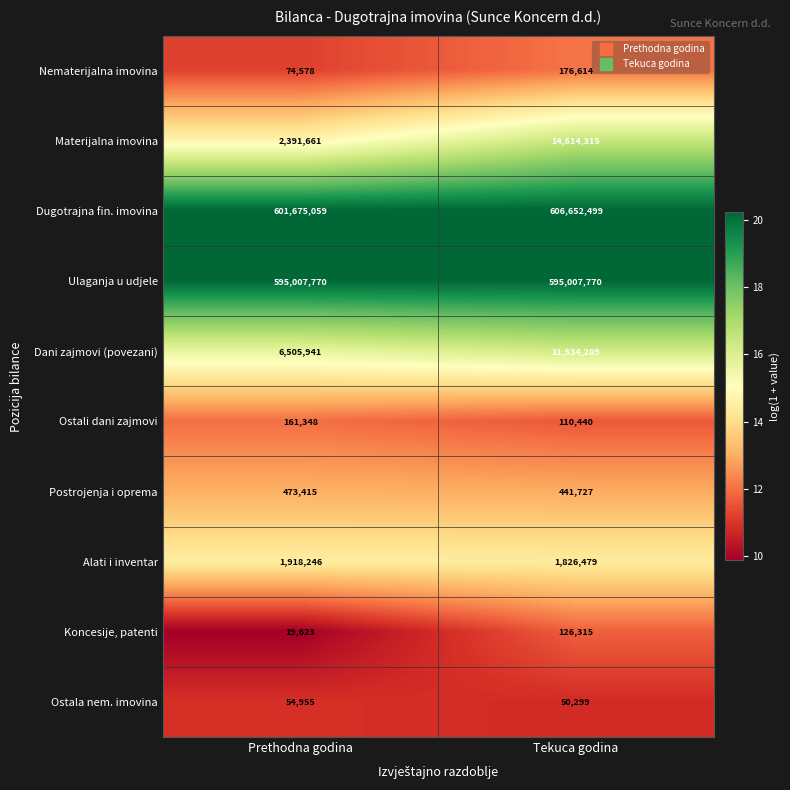

What is the sum of the Materijalna imovina values at Tekuca godina and Prethodna godina?

17005976